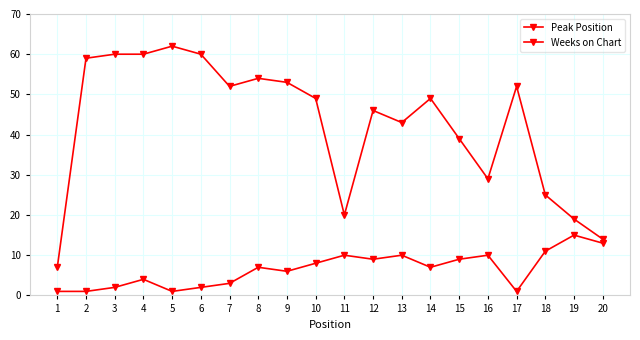

What is the spread (max minus min) of values at 17?

51